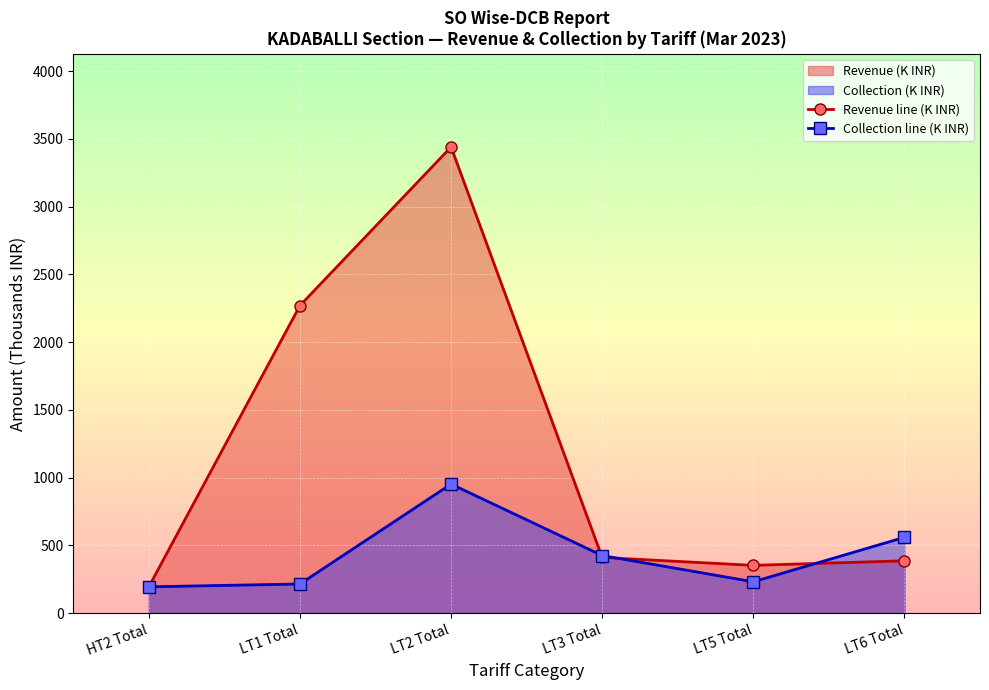

True or false: Collection line (K INR) has more than 0 interior local peaks.

True